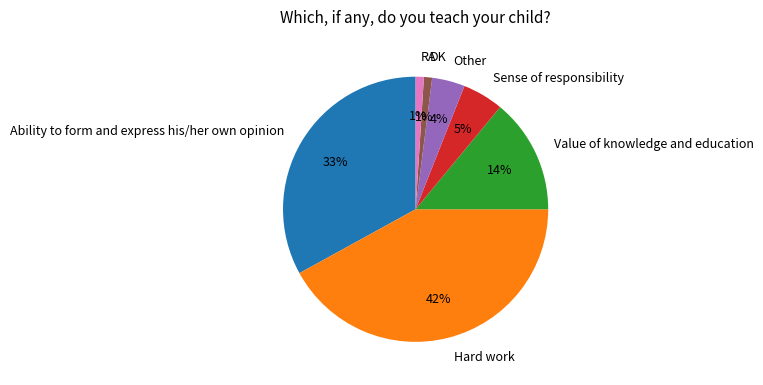

Is the sum of Sense of responsibility and RA greater than half?

No